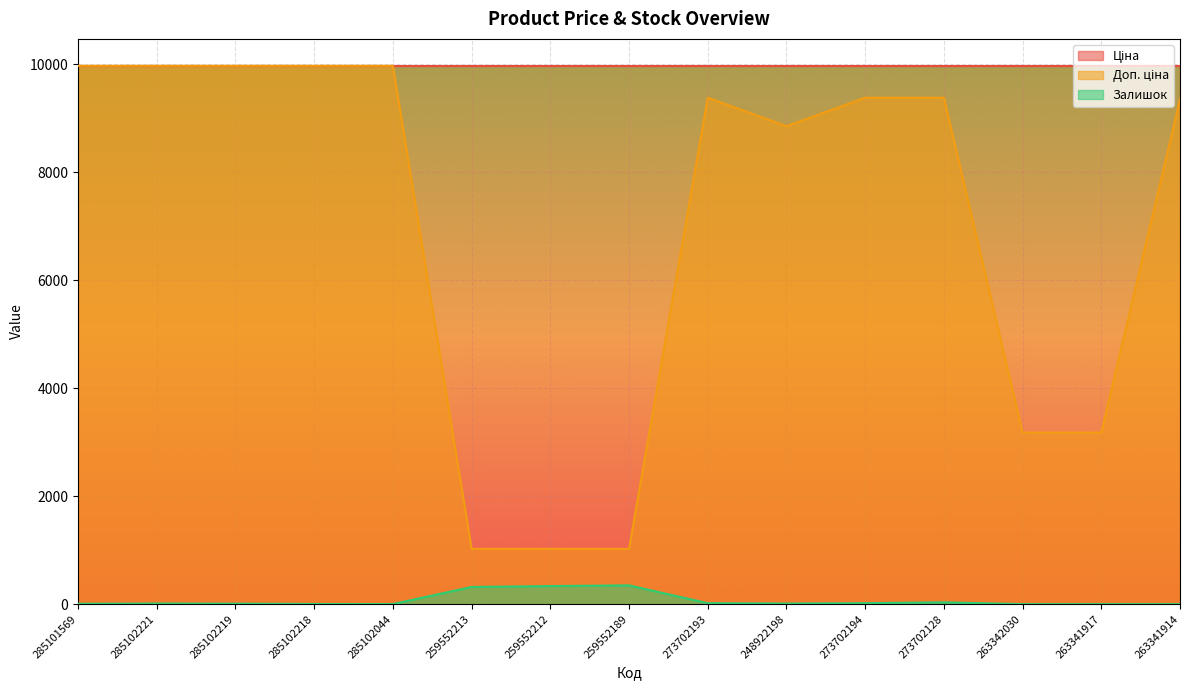

What is the total value across all series at 259552189?

11347.6